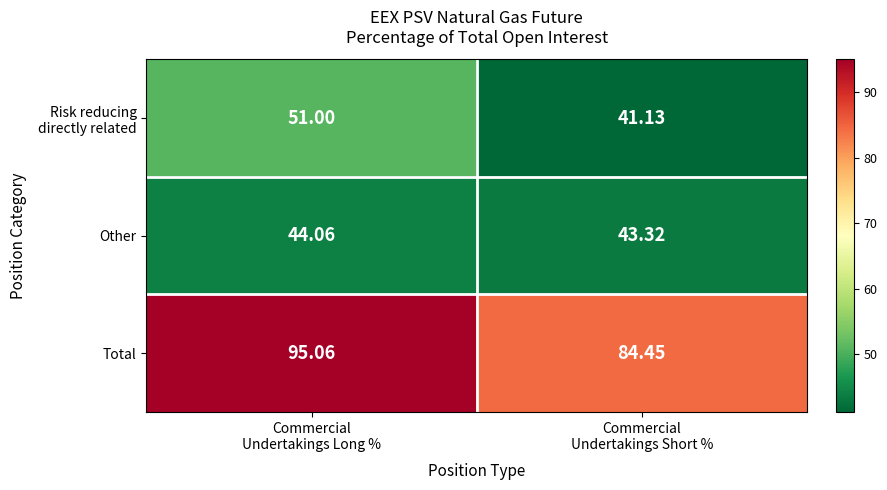

Which series has the largest total across all categories?

Total